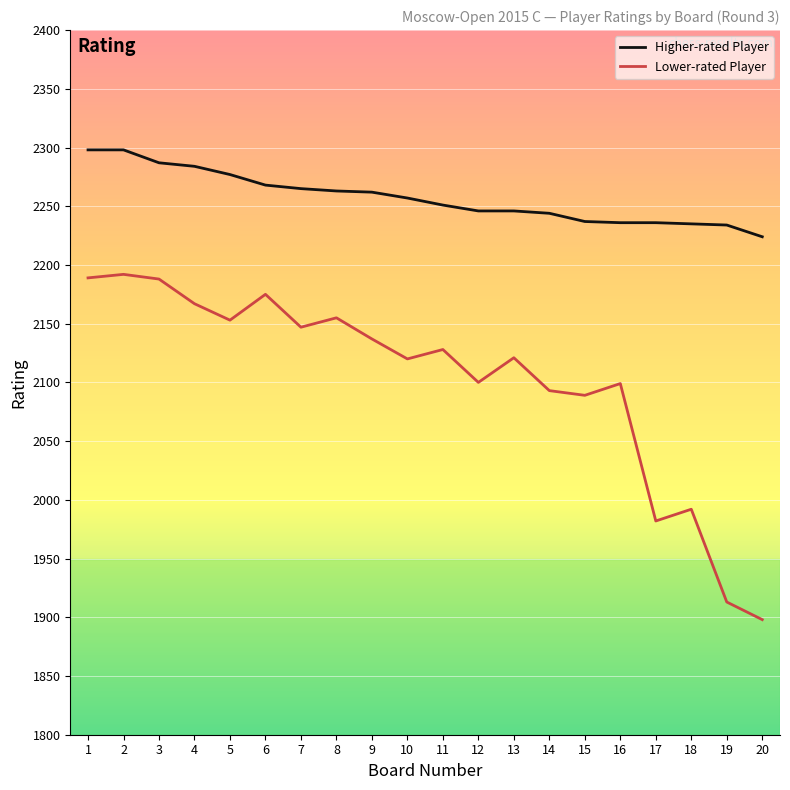

What are all the series names shown in the legend?

Higher-rated Player, Lower-rated Player